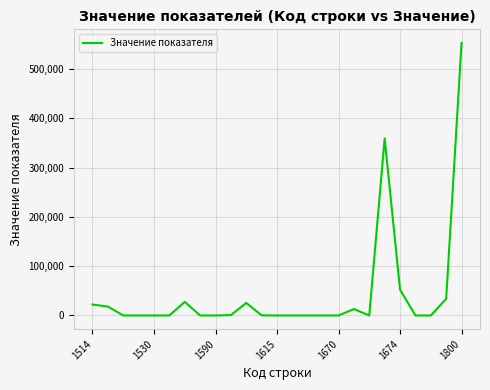

How many distinct data groups are displayed?

1